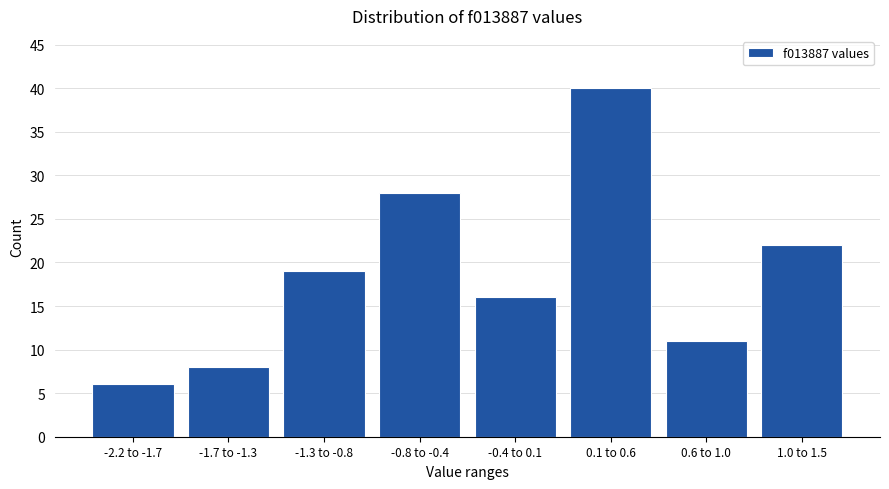

Reading left to right, list all the values displayed in this chart.

6	8	19	28	16	40	11	22